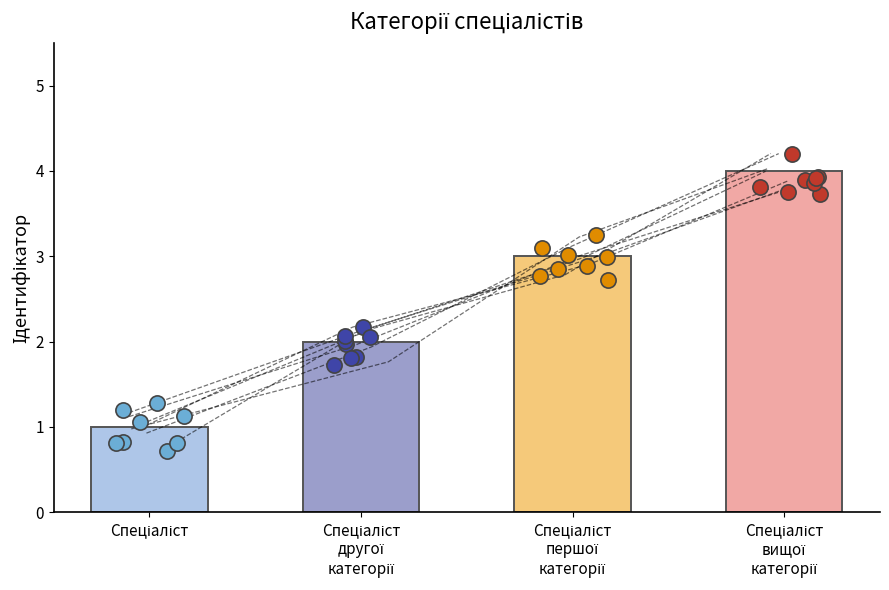

What is the change in value from Спеціаліст
другої
категорії to Спеціаліст
першої
категорії?

+1